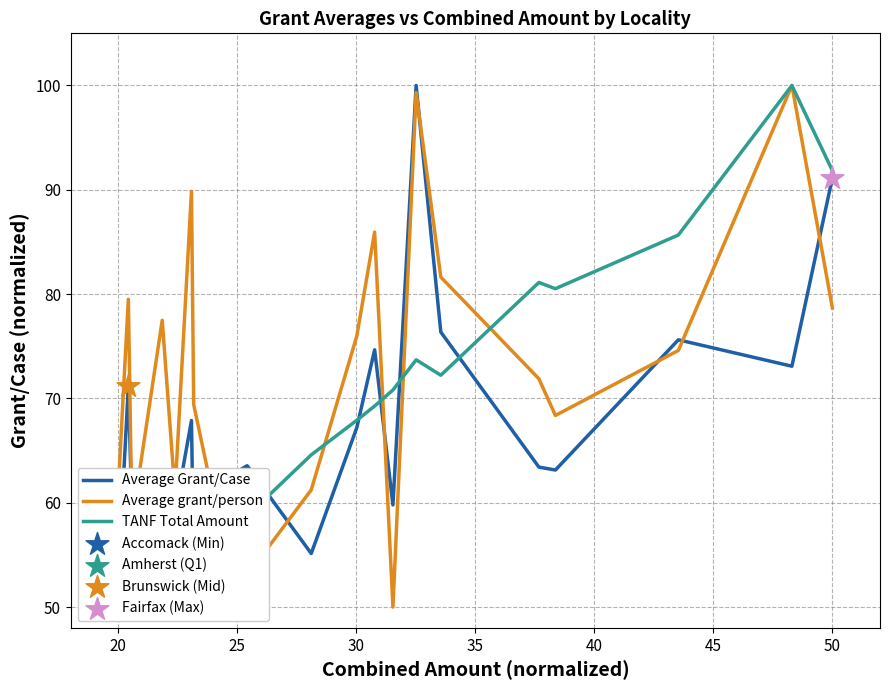

Which series reaches the maximum Y coordinate?

Average Grant/Case